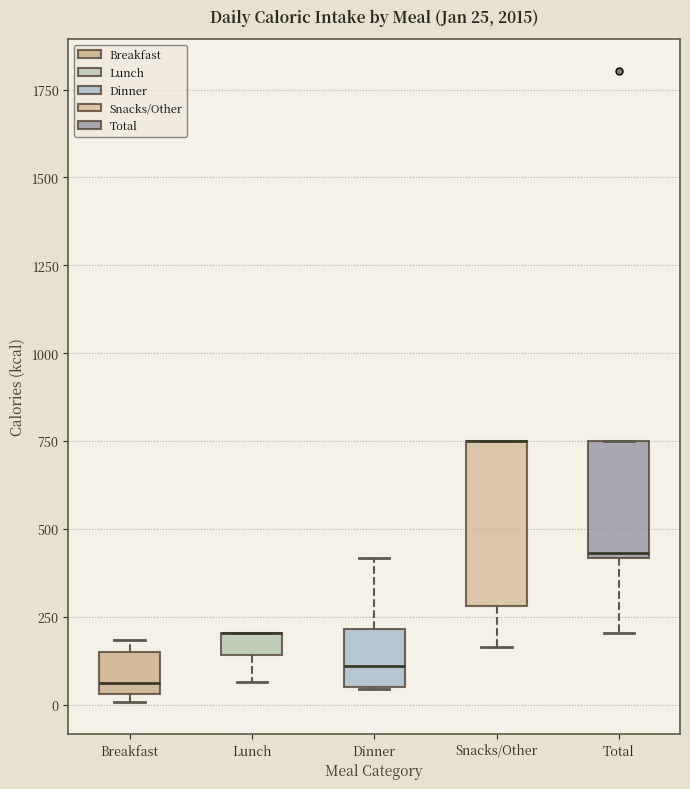

Which box is the tallest, from its lower edge to its upper edge?

Snacks/Other